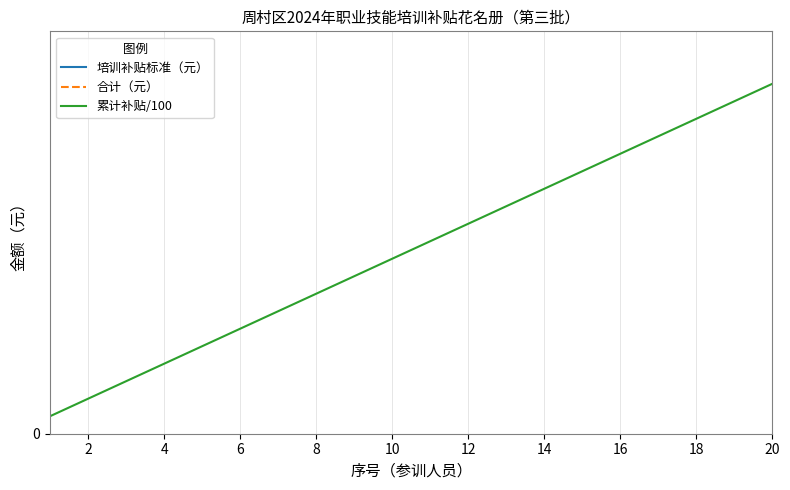

True or false: 合计（元） has more than 1 interior local peaks.

False